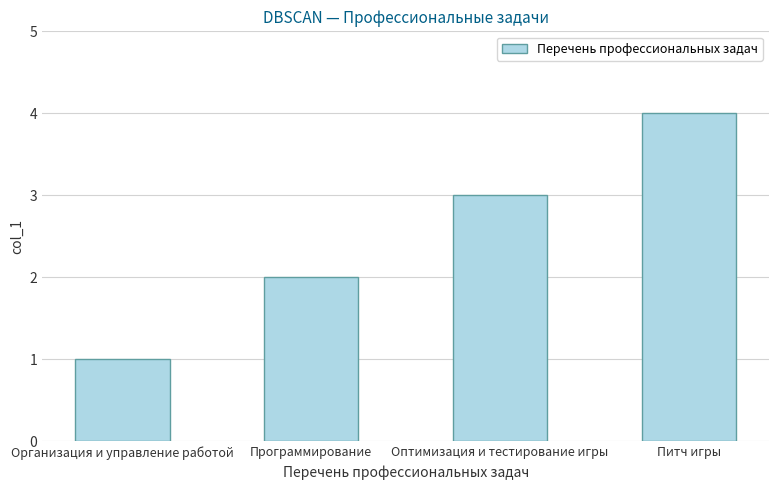

Is it true that the value at Питч игры is 4?

True